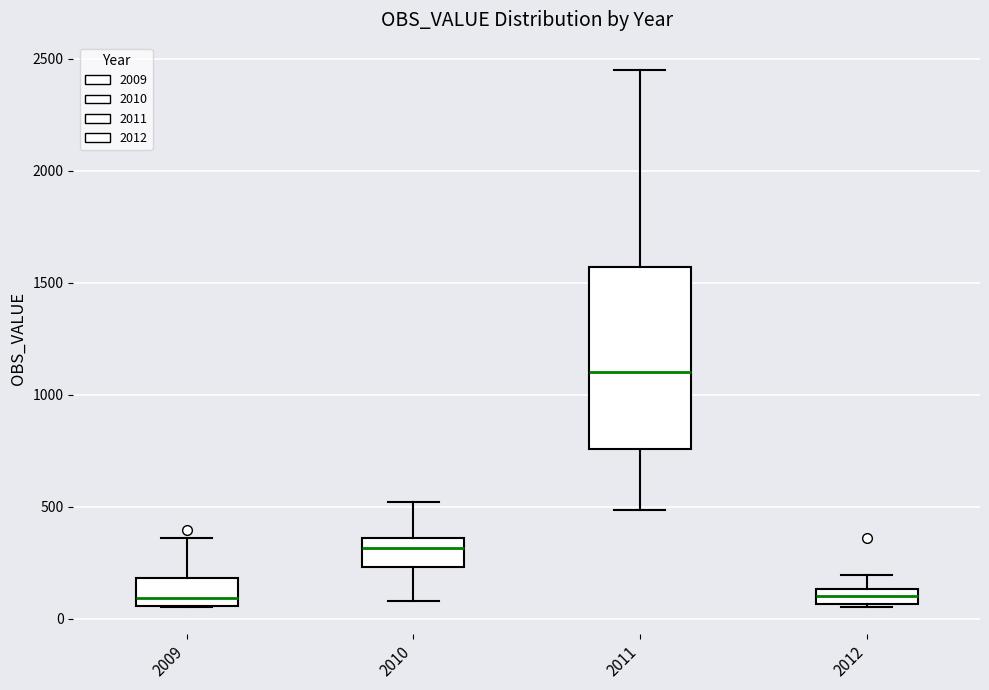

Where does the lower whisker of the box at x = 2010 end on the y-axis? The values are not printed on the chart, so give them approximately, as read against the axis.

100